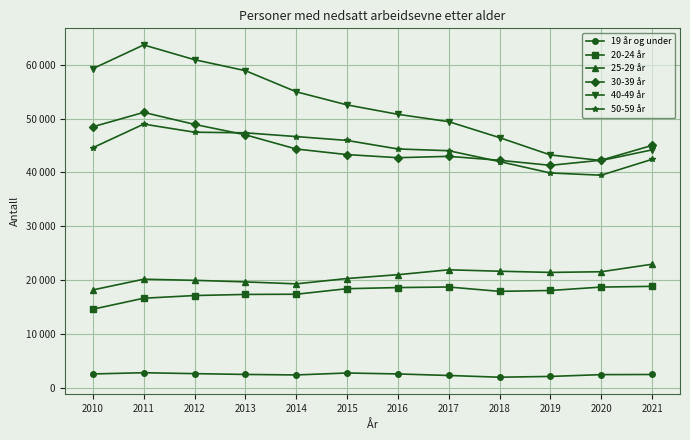

What are all the series names shown in the legend?

19 år og under, 20-24 år, 25-29 år, 30-39 år, 40-49 år, 50-59 år